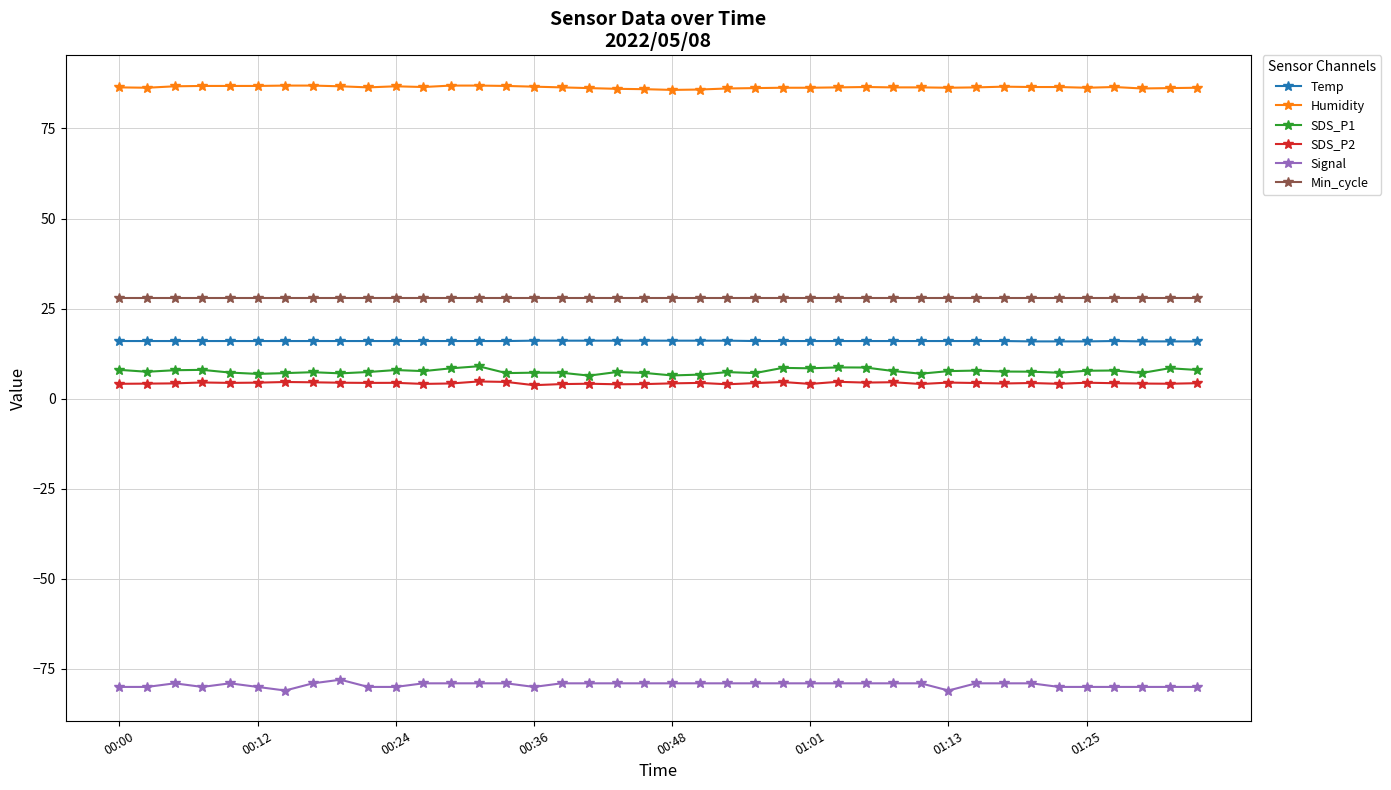

What is the smallest value displayed?

-81.0